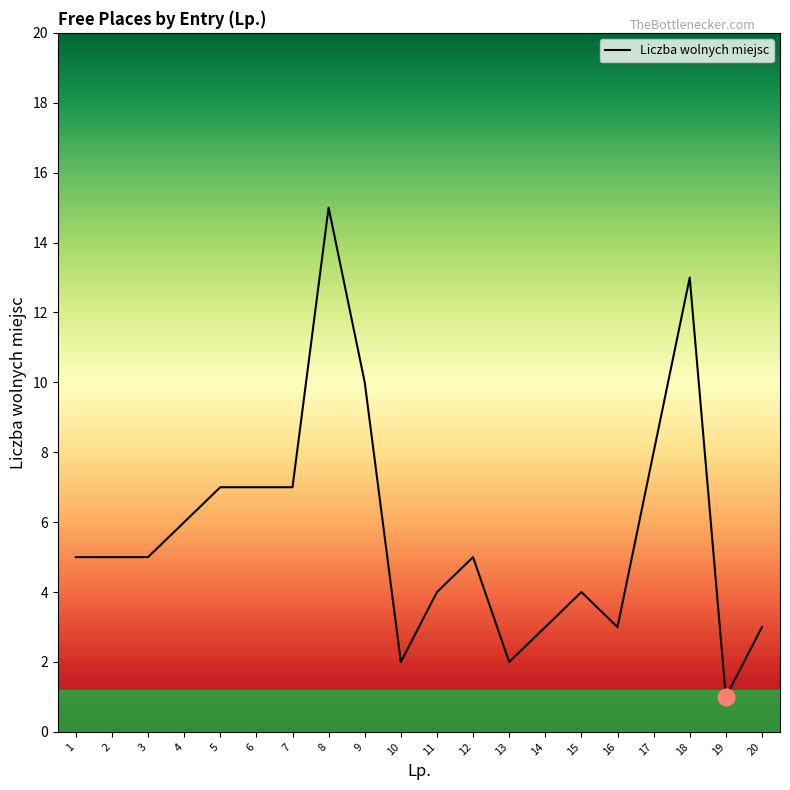

Between 8 and 13, which is larger?

8